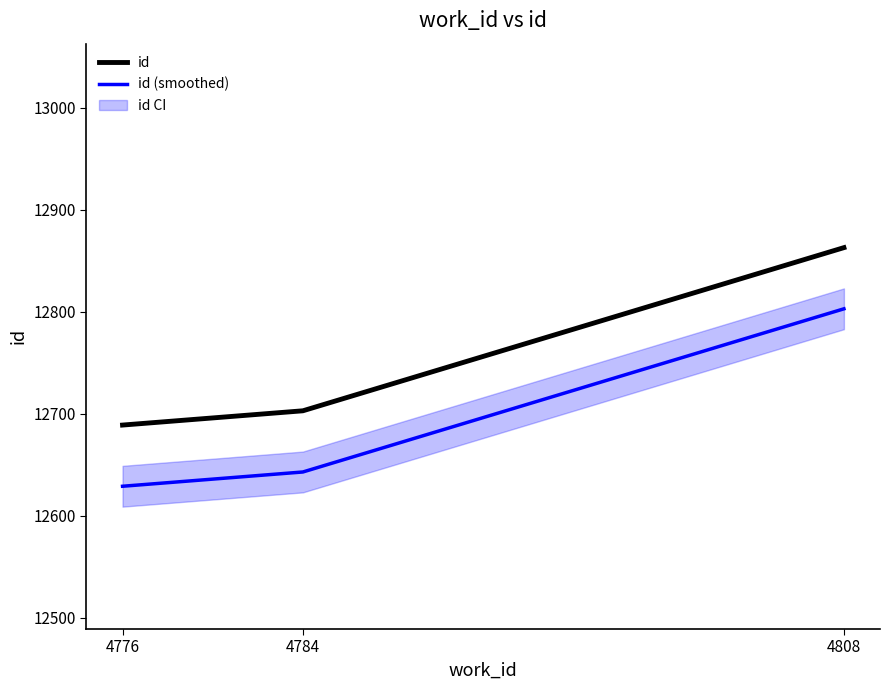

Rank the series by their average value, from lowest to highest.

id (smoothed), id